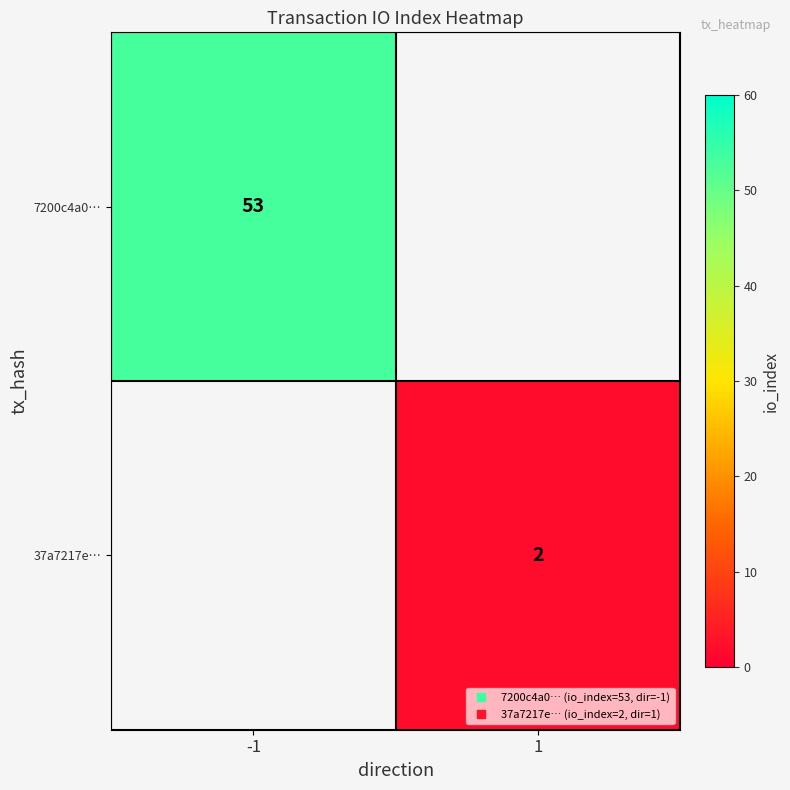

Count the number of data series in this chart.

2